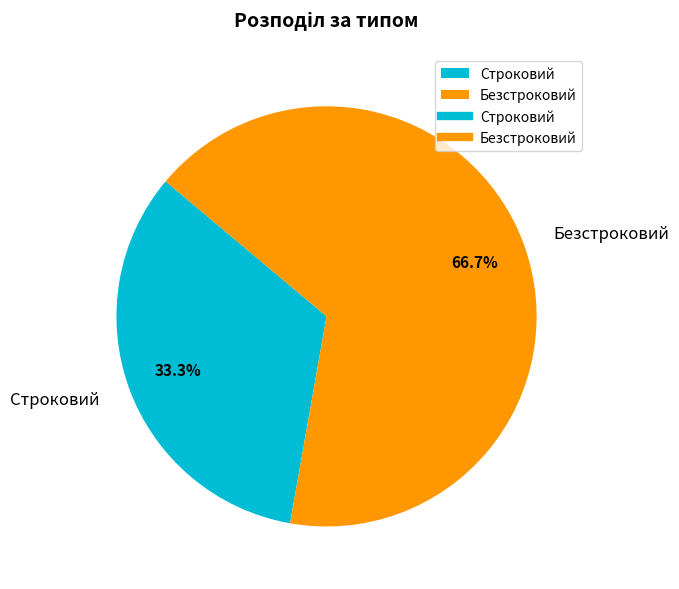

To the nearest percent, what is the average slice percentage?

50%